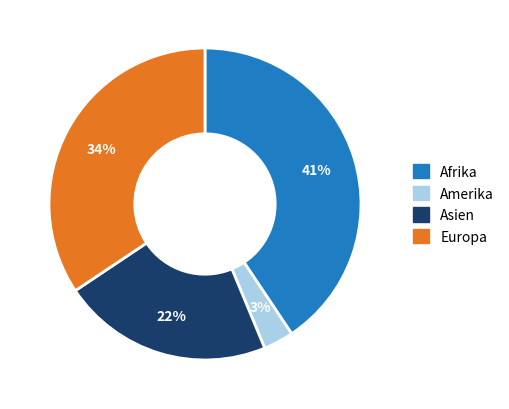

What is the smallest slice in the pie chart?

Amerika